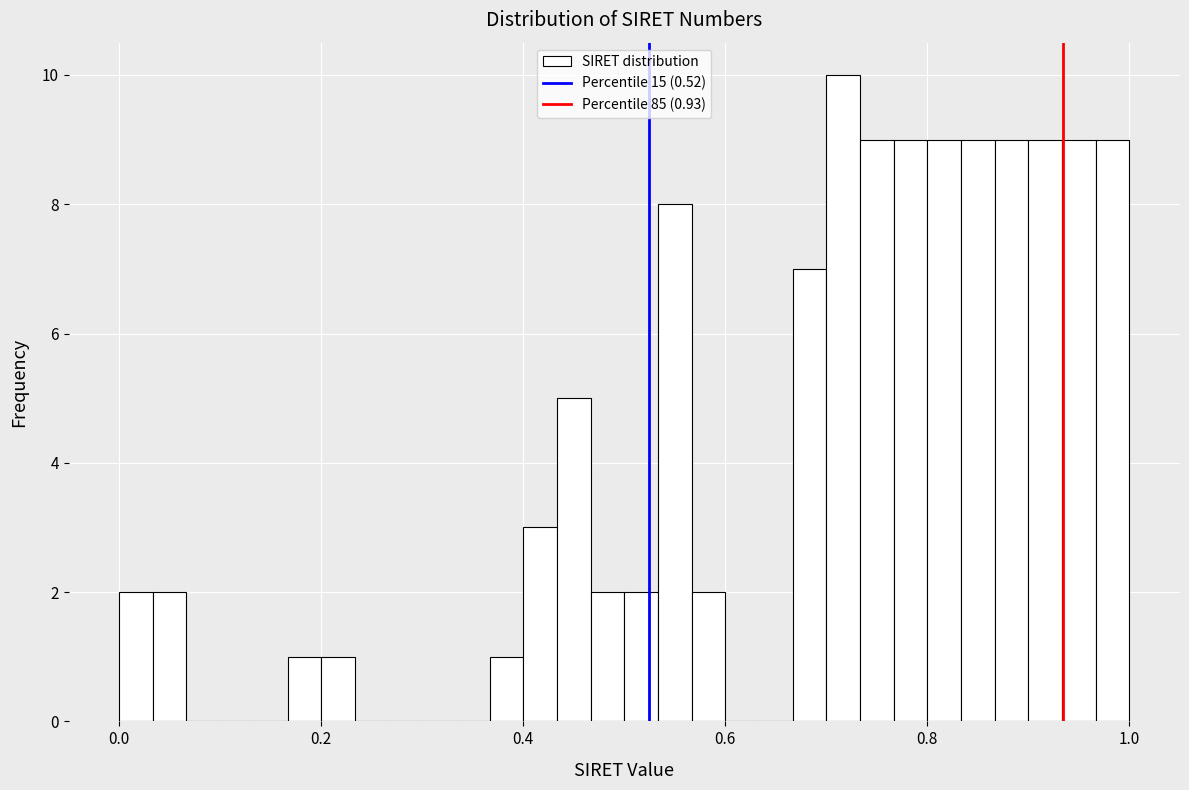

Read against the x-axis, roughly where is the centre of the tallest bar?

0.72